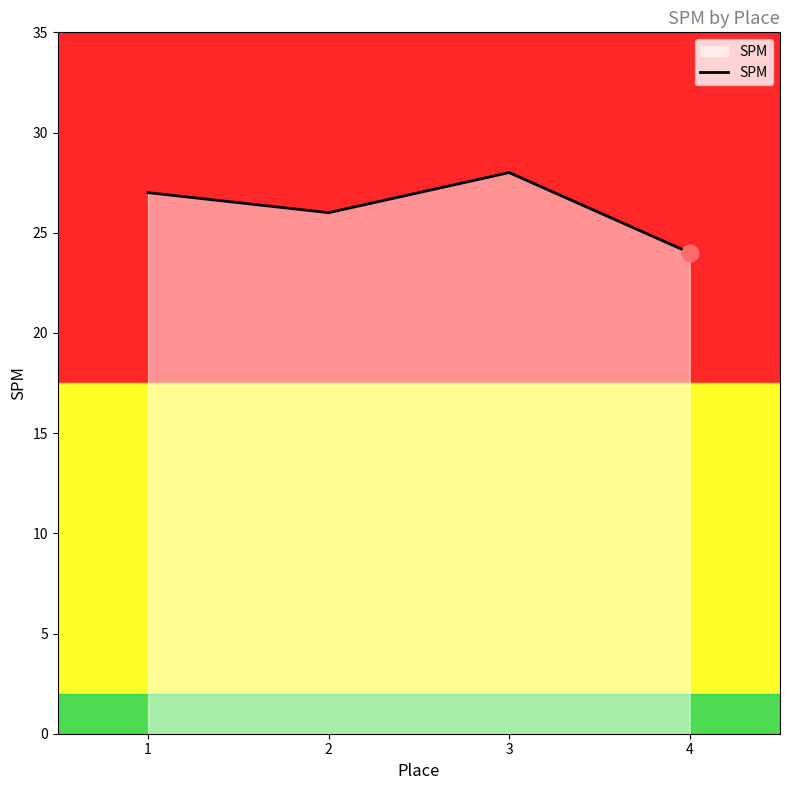

The chart shows a value of 26 at 2. True or false?

True